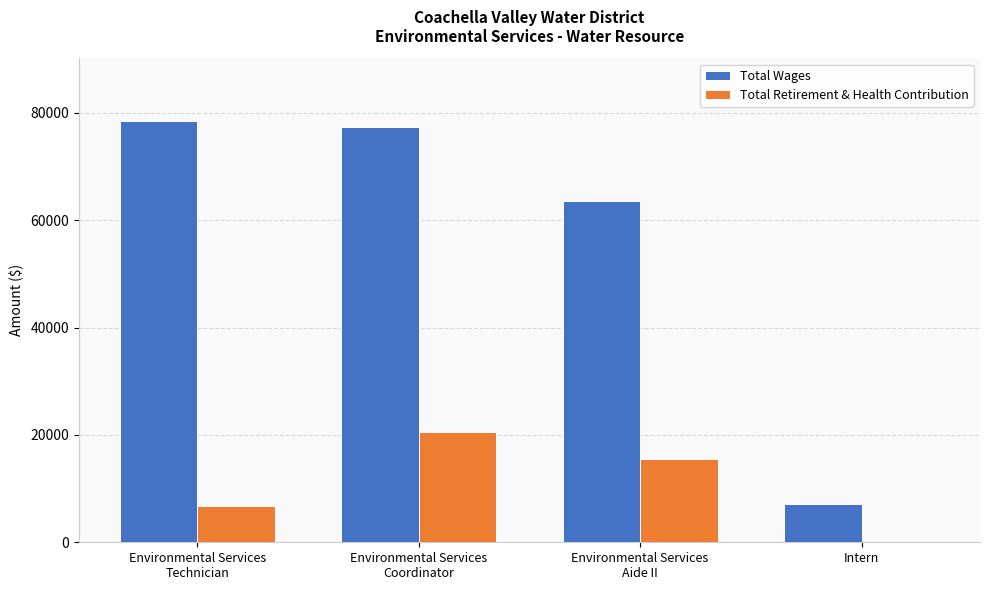

What is the maximum value for Total Wages?

78414